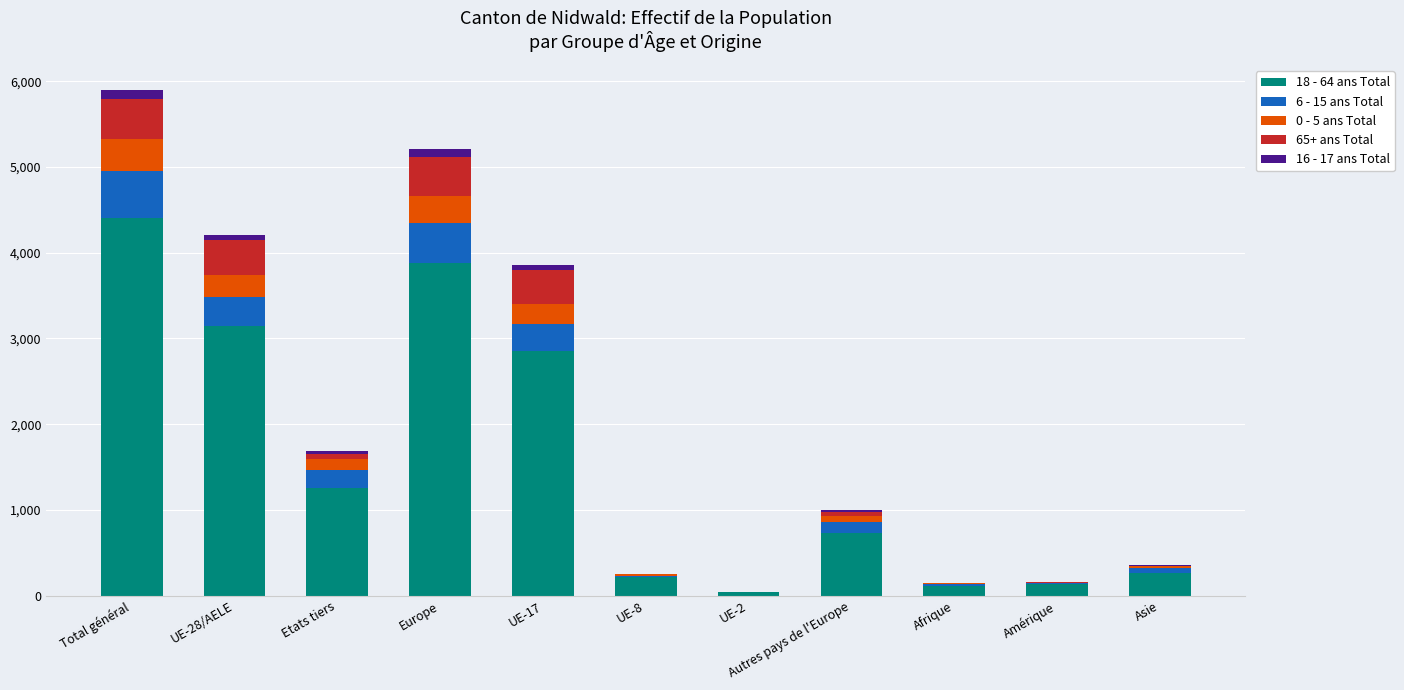

At which category is the sum across all series the highest?

Total général